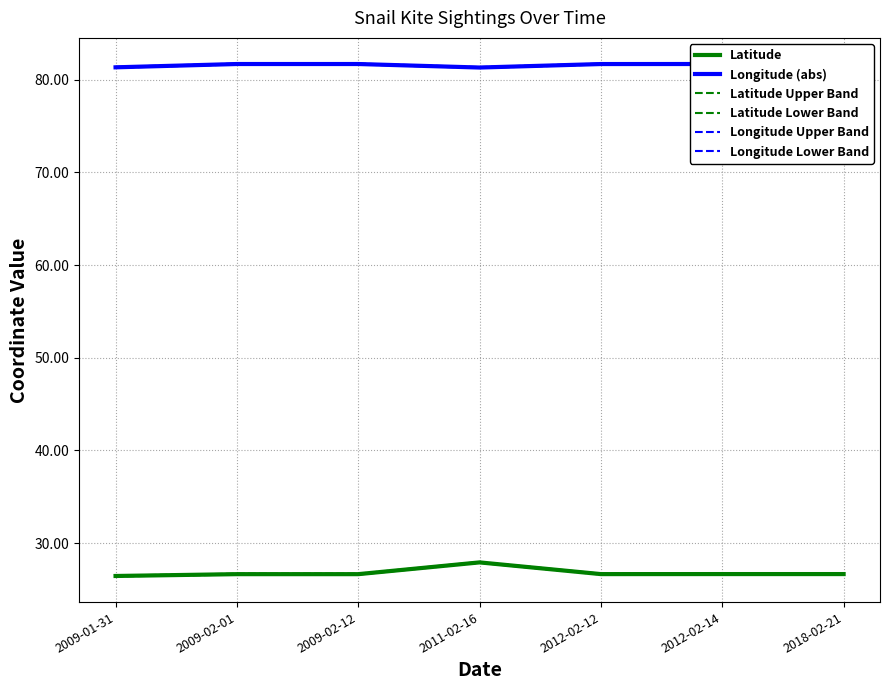

How many lines are shown in the chart?

6